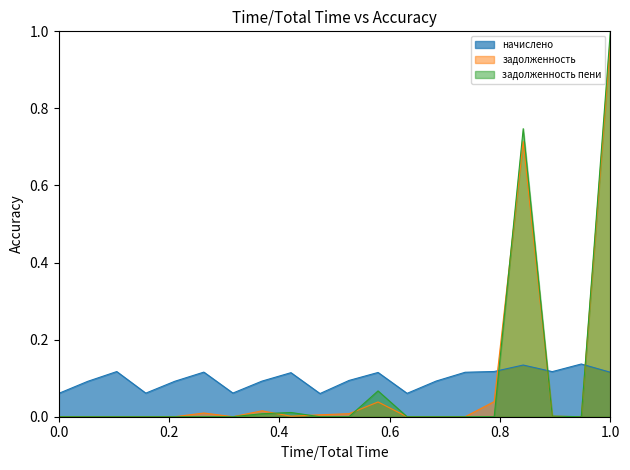

Does the chart display data point markers on the line(s)?

No